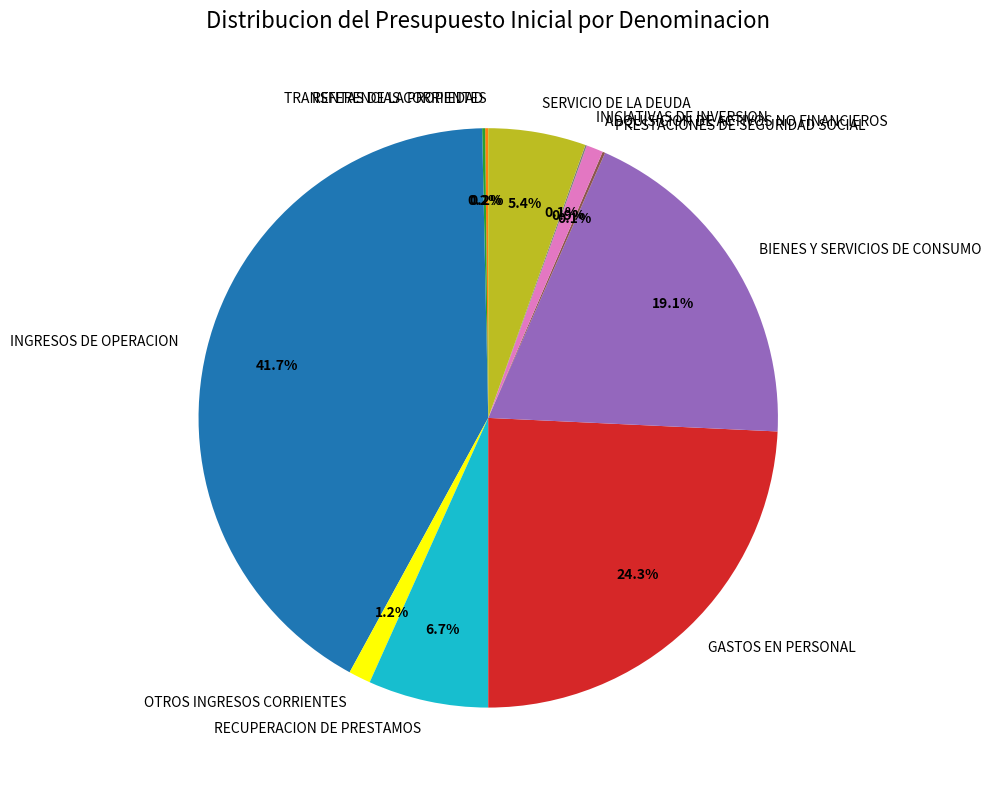

Is it true that SERVICIO DE LA DEUDA is 20% of the pie?

False